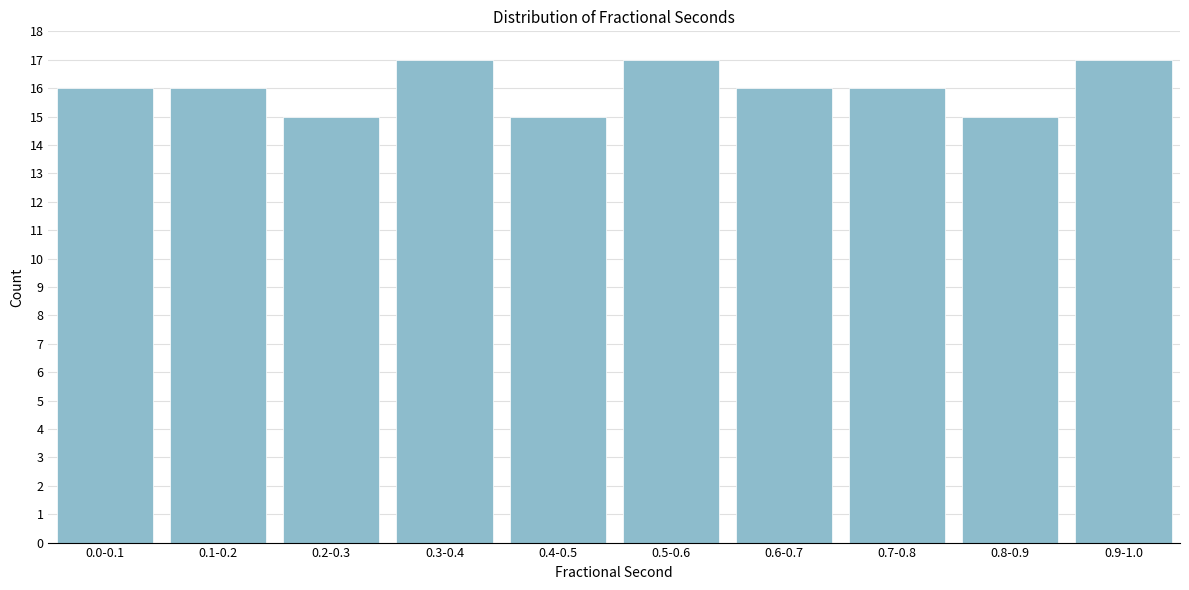

Reading left to right, transcribe all the data shown in this chart.

16	16	15	17	15	17	16	16	15	17